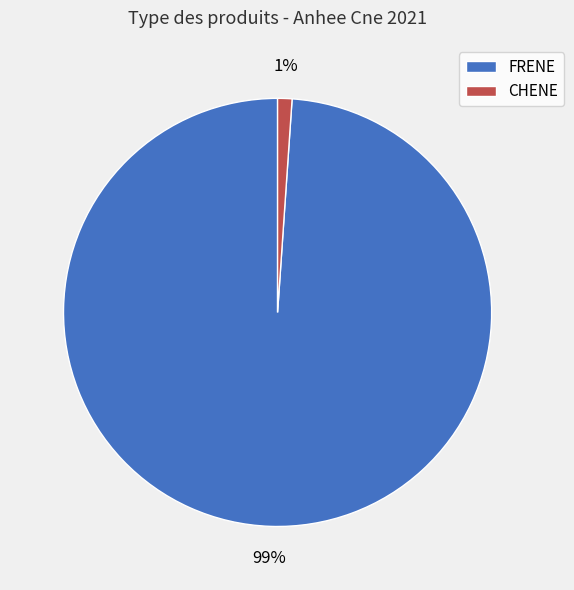

Rank the categories by value from lowest to highest.

CHENE, FRENE